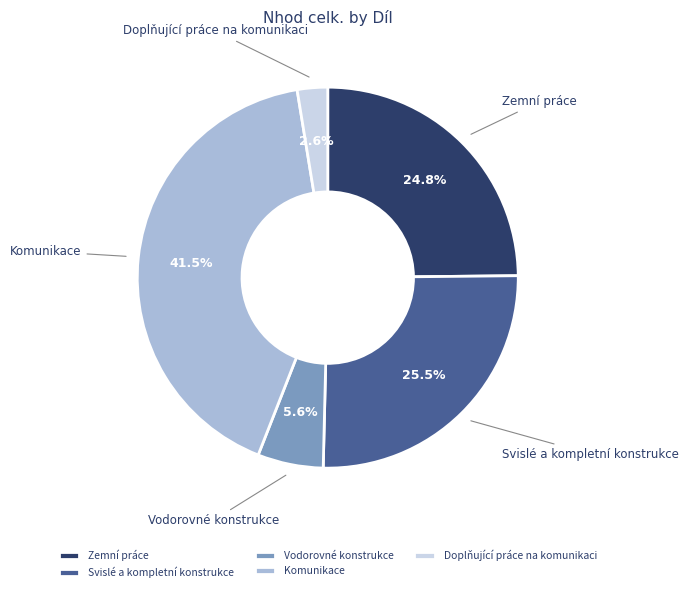

Is Svislé a kompletní konstrukce the majority of the pie?

No